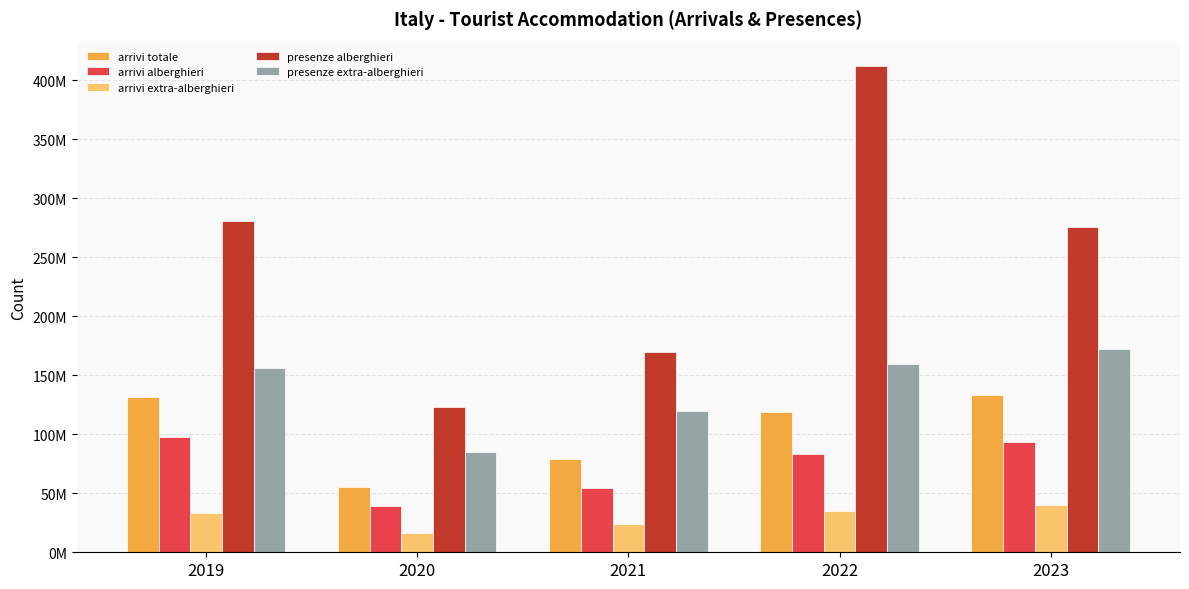

Does the chart contain stacked bars?

No